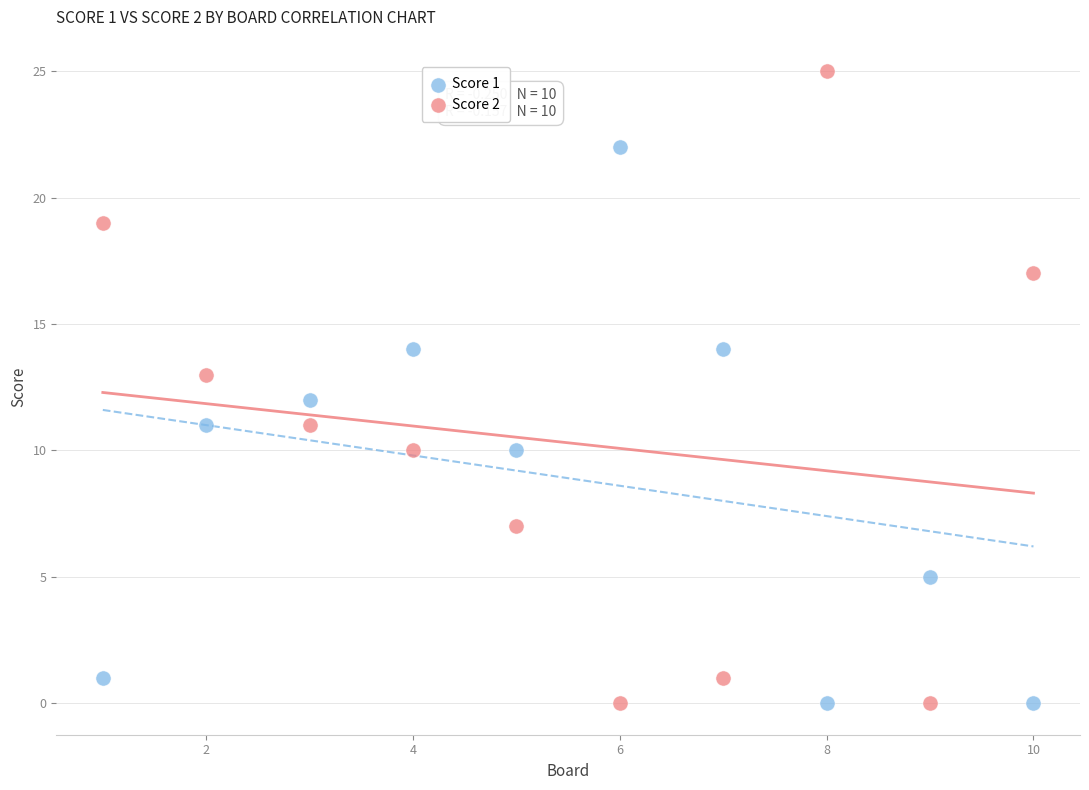

Which series has the widest spread of Y values?

Score 2